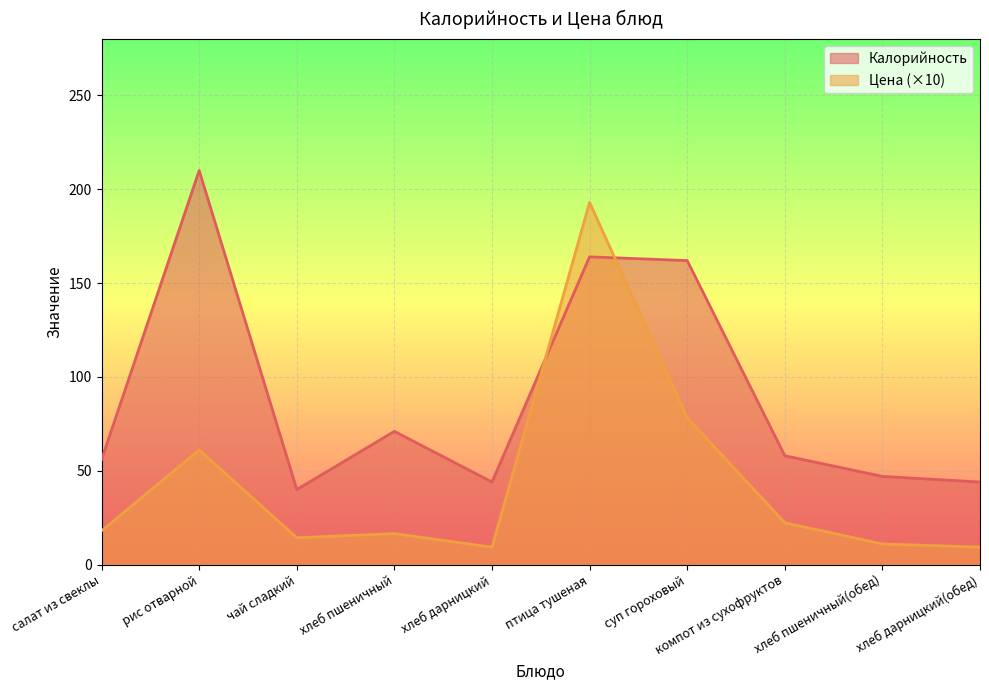

Where is Цена nearest to the value 101?

суп гороховый